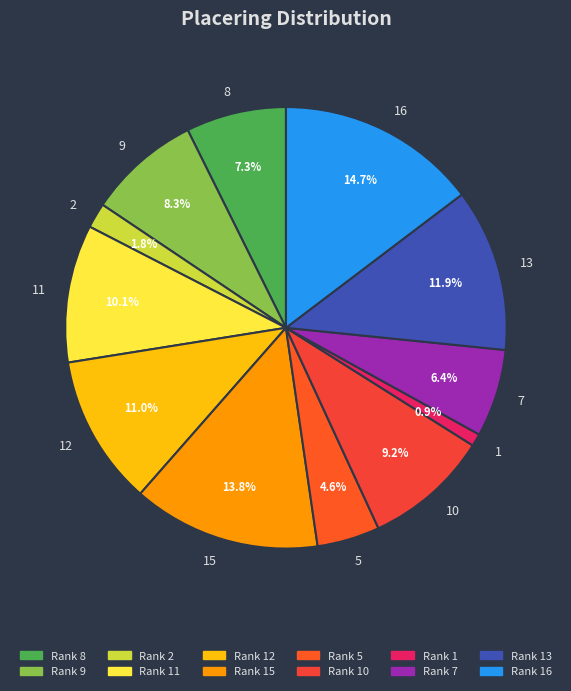

Is it true that 11 is 10% of the pie?

True